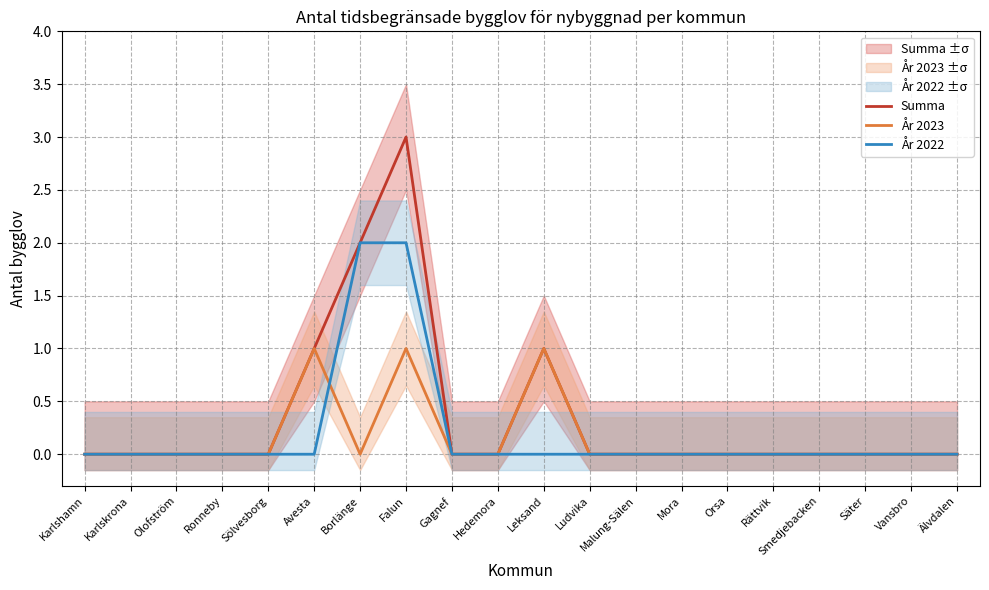

Is it true that Summa equals 0 at Ludvika?

True